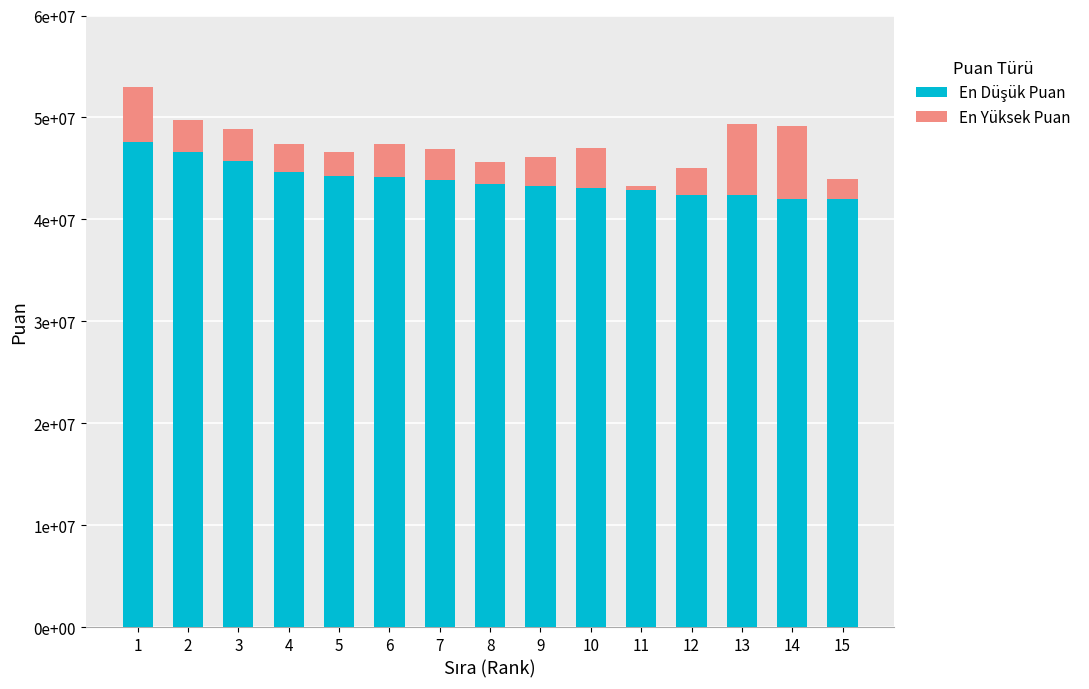

Between 1 and 3, which series saw the biggest shift?

En Yüksek Puan